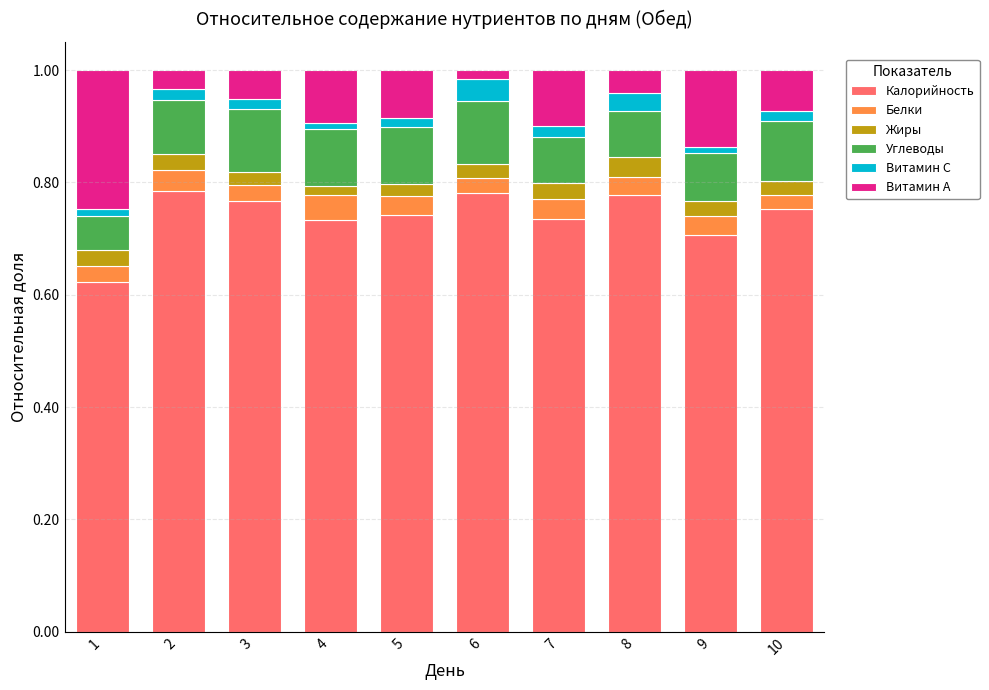

The value of Калорийность at 7 is 0.7. True or false?

True